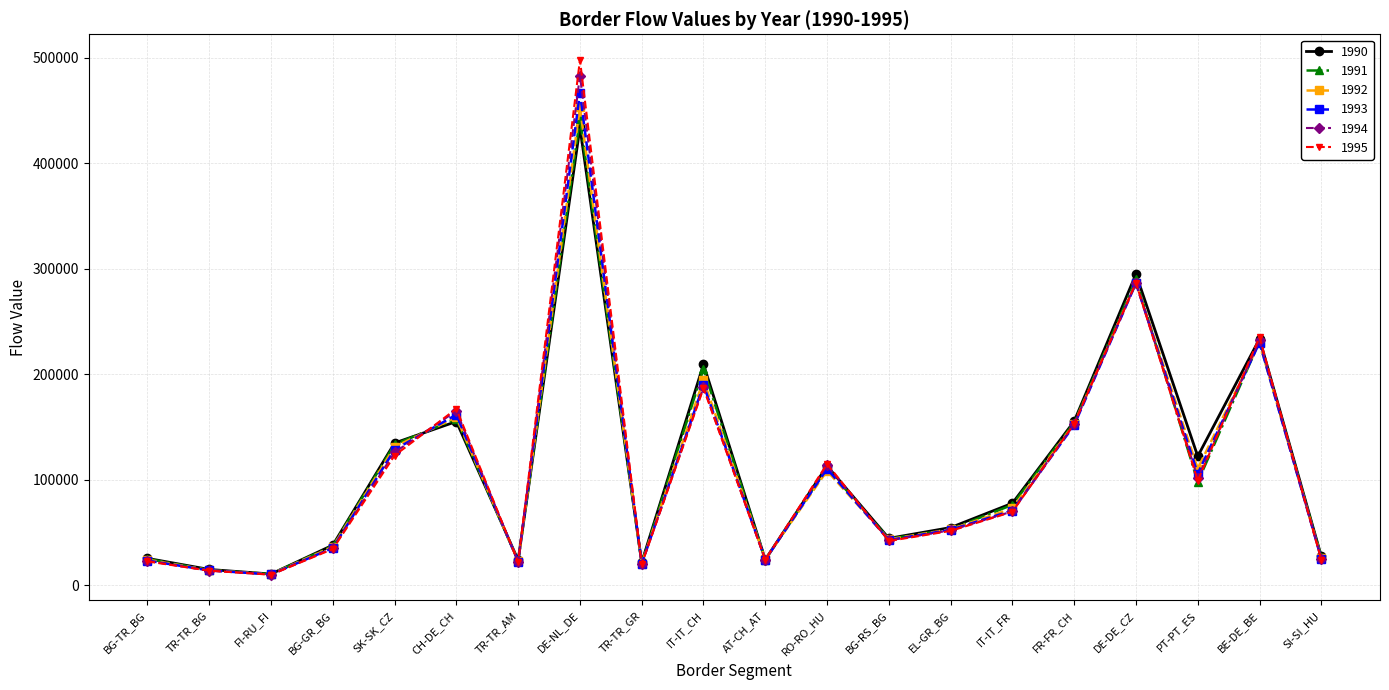

At which label is 1993 closest to 238473?

BE-DE_BE